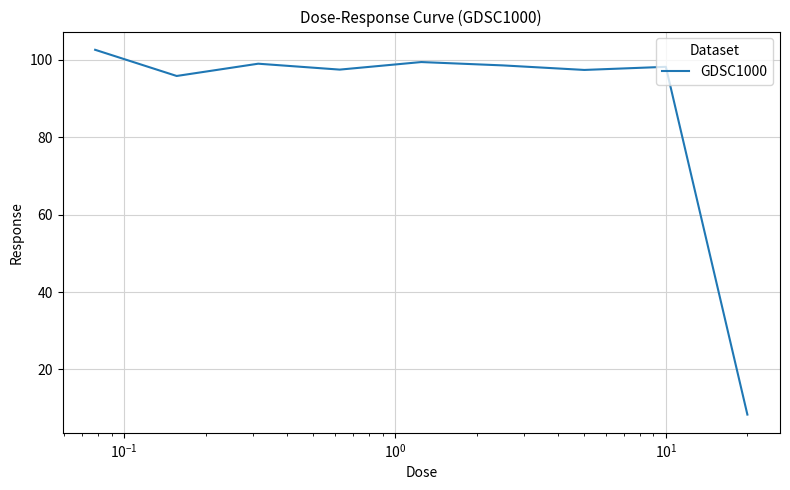

True or false: there are more than 1 points higher than both neighbors.

True